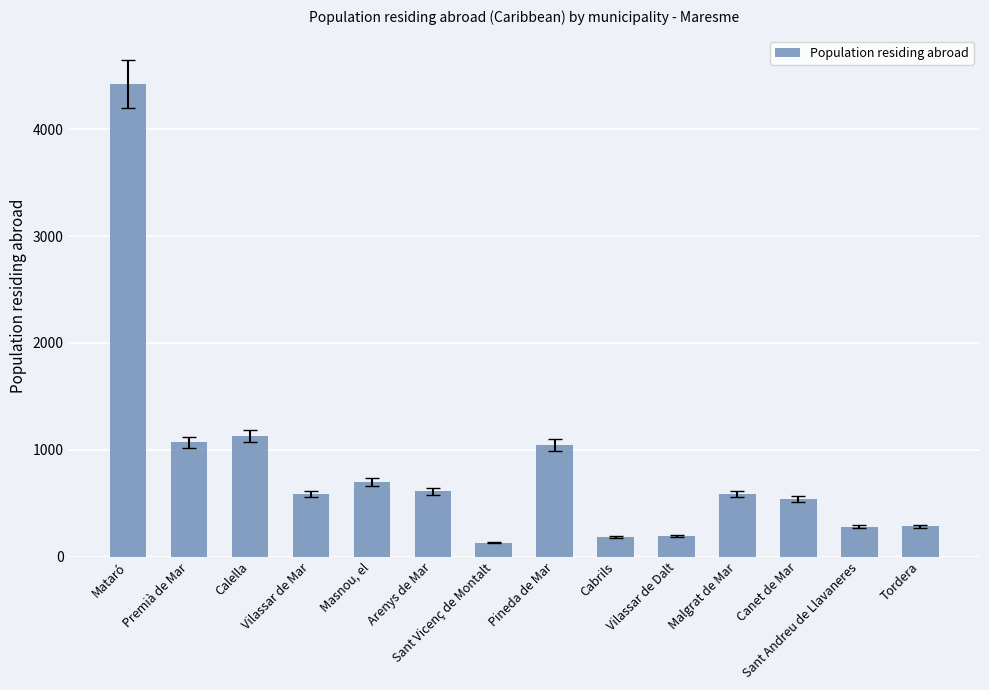

Is it true that the value at Arenys de Mar is 609?

True